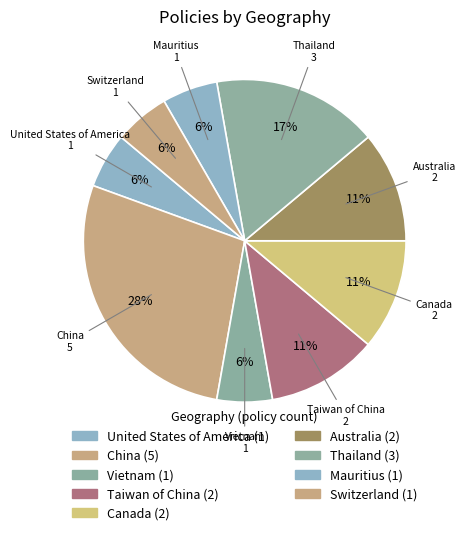

How many slices are in this pie chart?

9